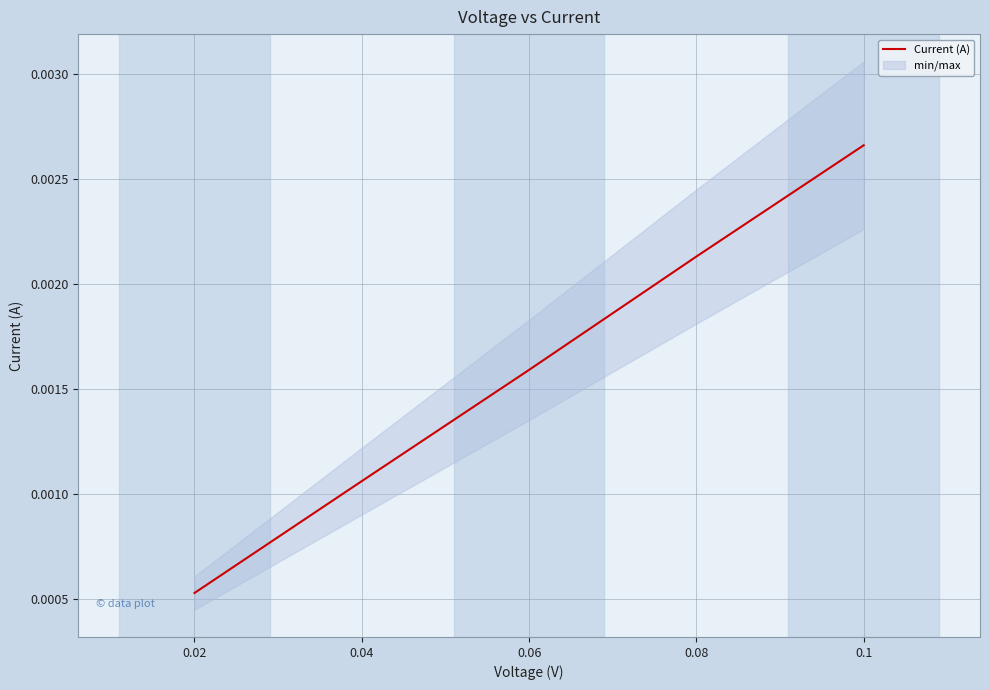

The chart shows a value of 0.0 at 0.02. True or false?

False